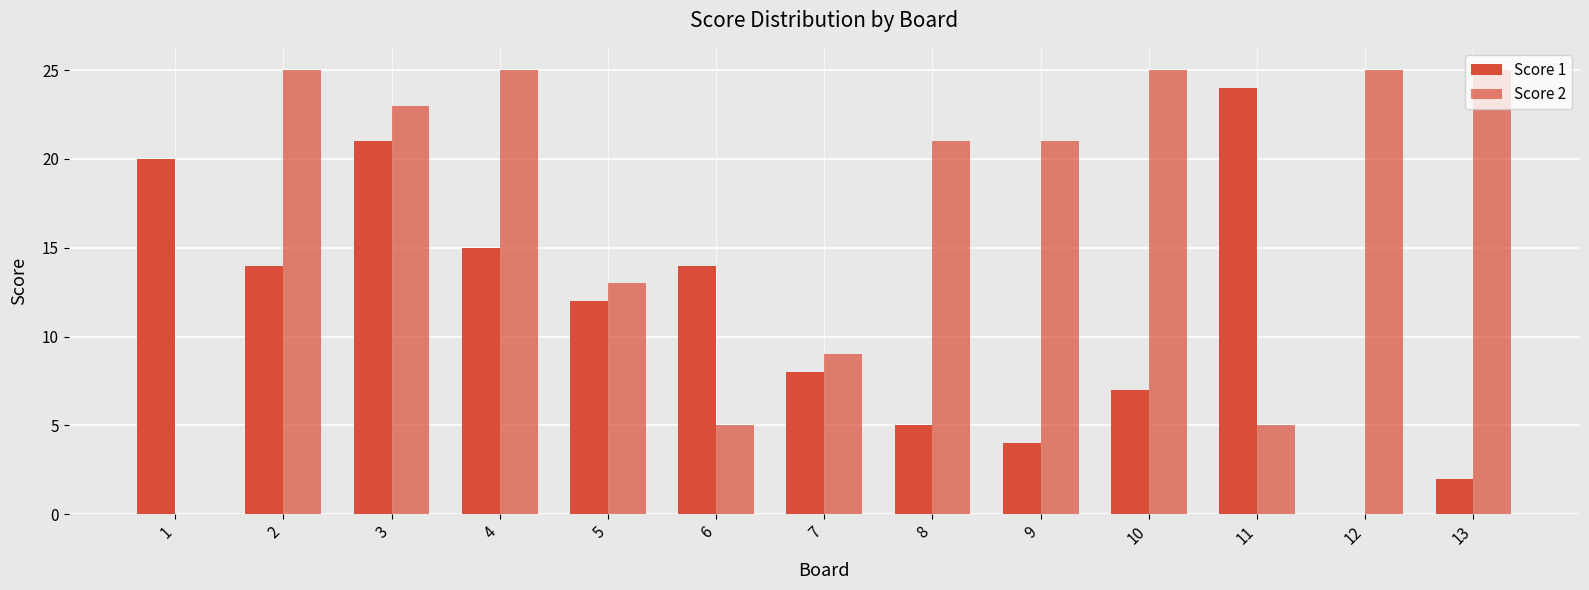

What is the difference between the maximum and minimum values in the Score 1 series?

24